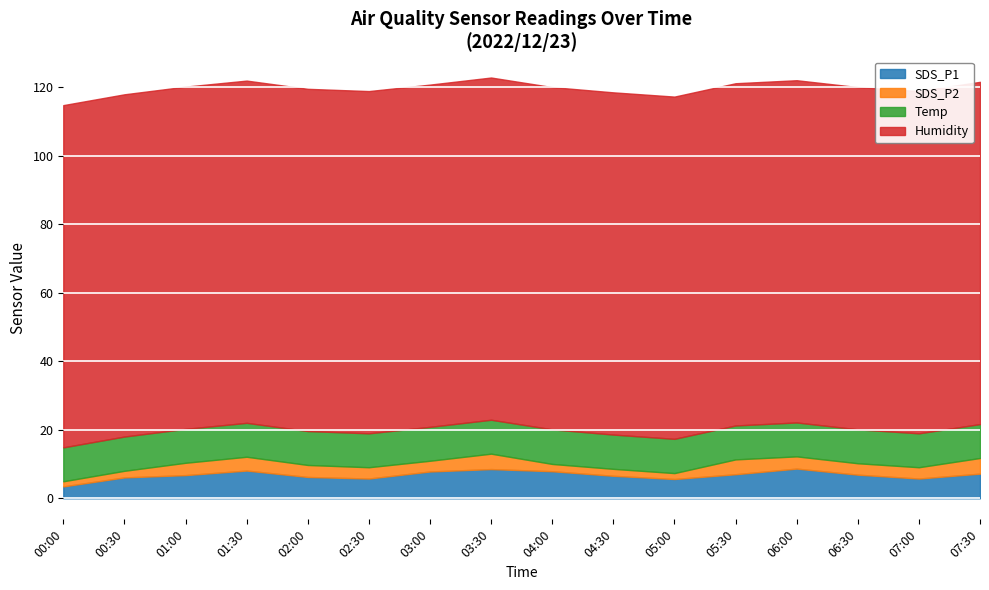

How many lines are shown in the chart?

4